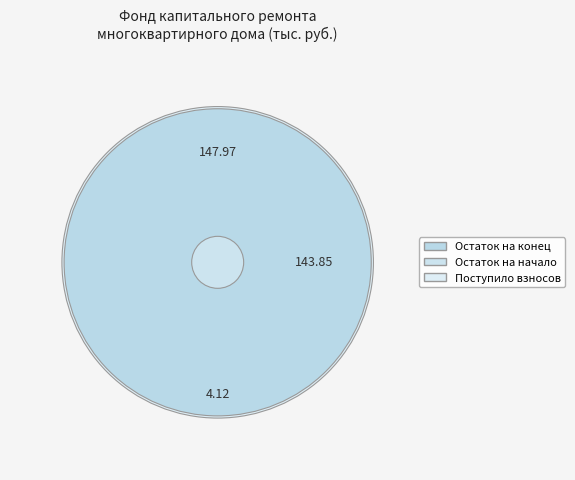

Is Остаток на начало периода the majority of the pie?

No